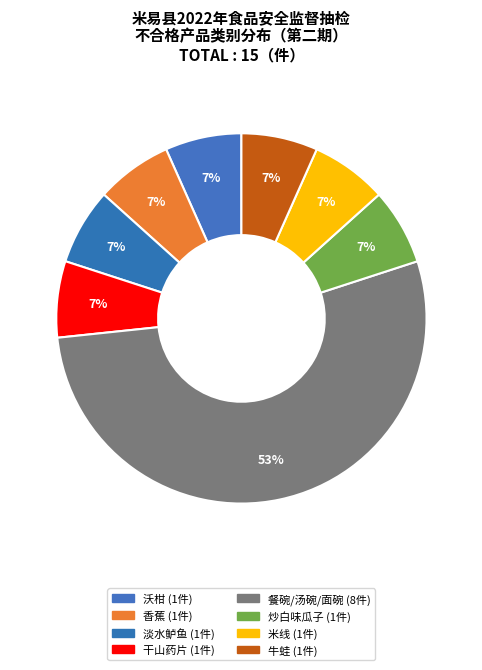

Which slice is the largest?

餐碗/汤碗/面碗